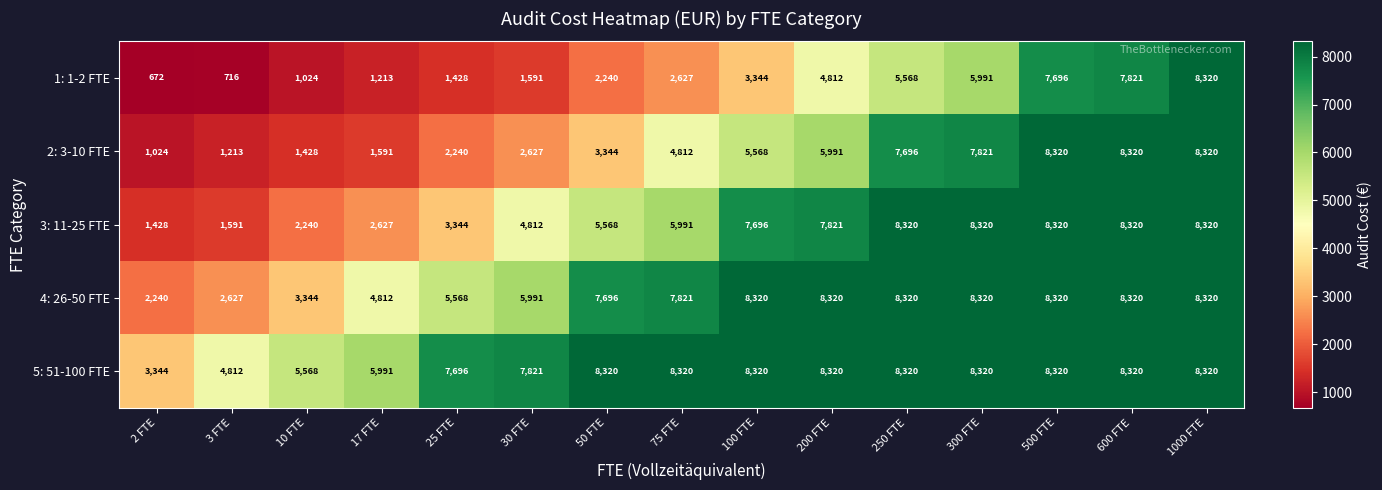

What is the total value across all series at 17 FTE?

16234